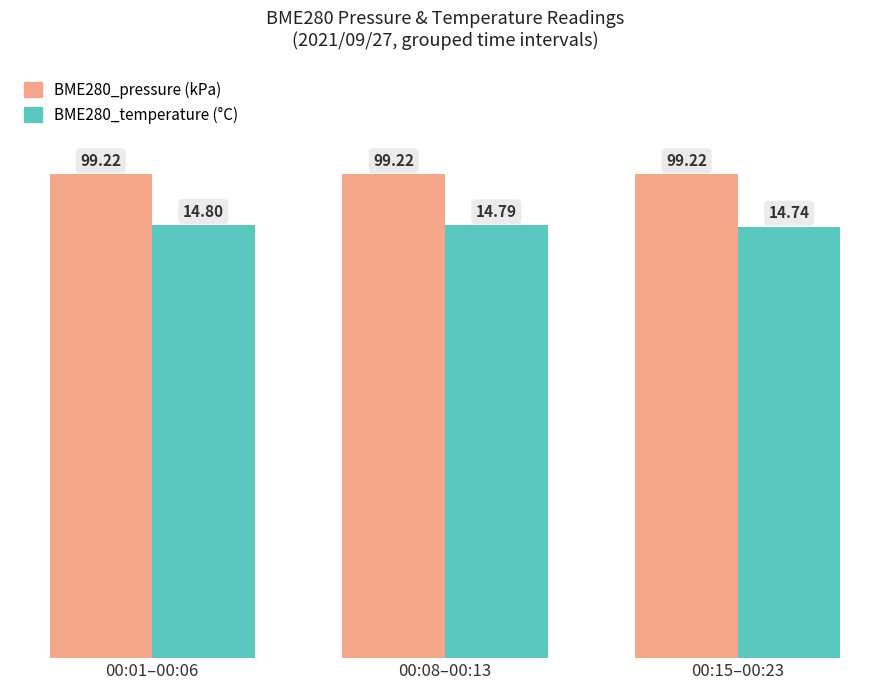

What is the smallest value displayed?

88.4